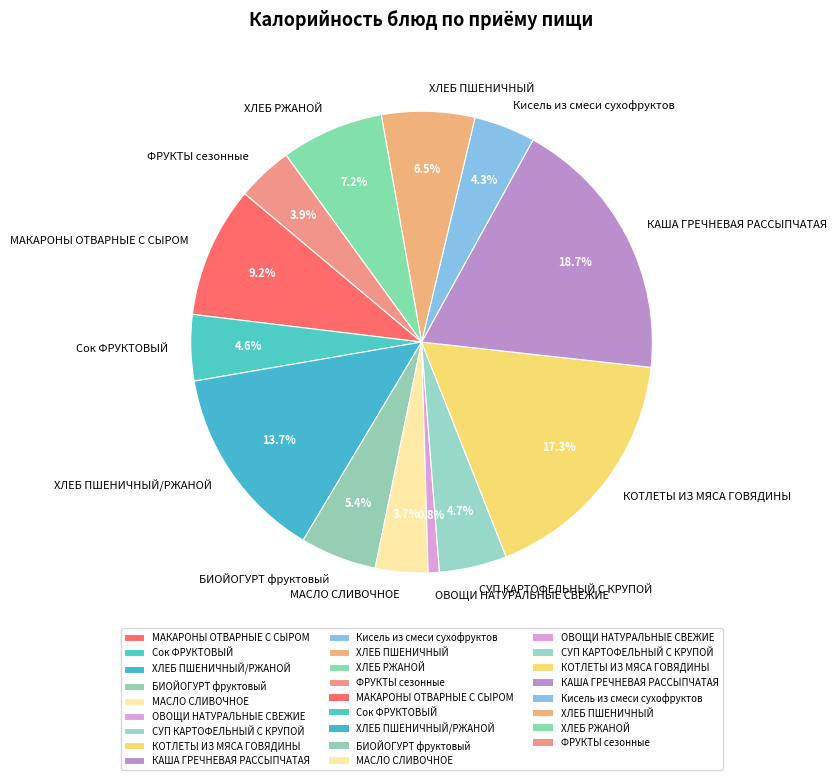

To the nearest percent, what percentage of the pie is Сок ФРУКТОВЫЙ?

5%